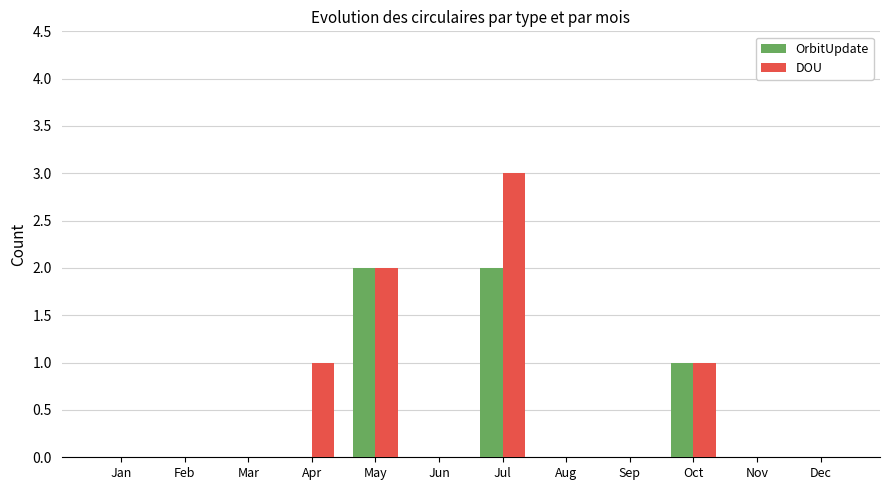

Which category has the highest value across all series?

Jul